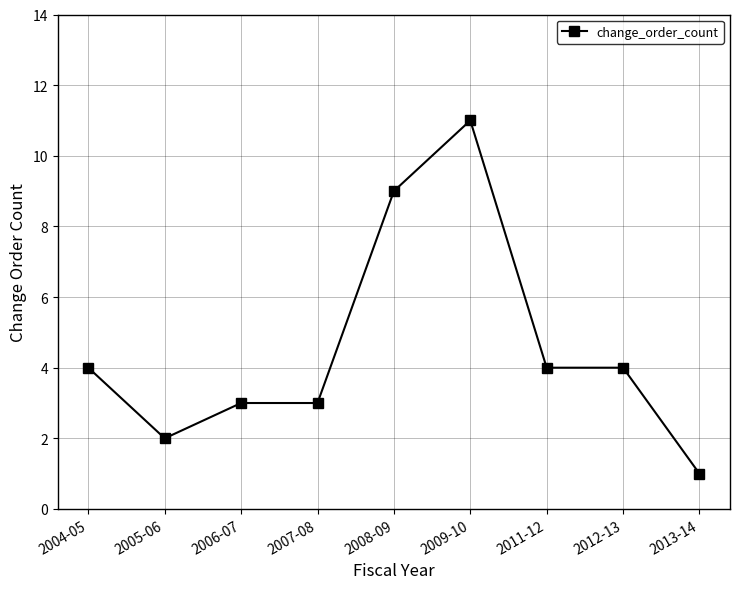

How many categories are shown in the chart?

9